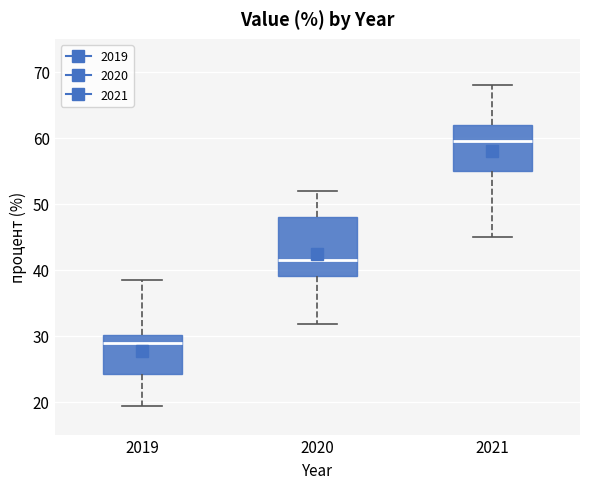

Which box has the lowest median line?

2019